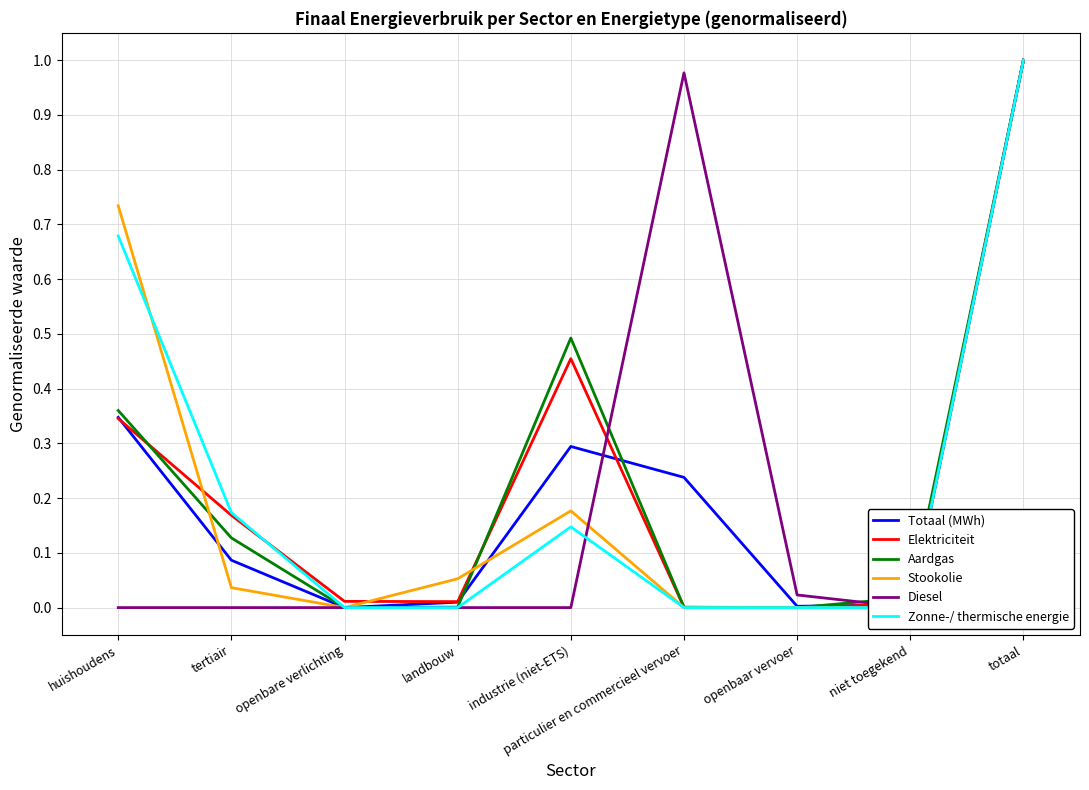

What is the greatest value displayed?

1.0